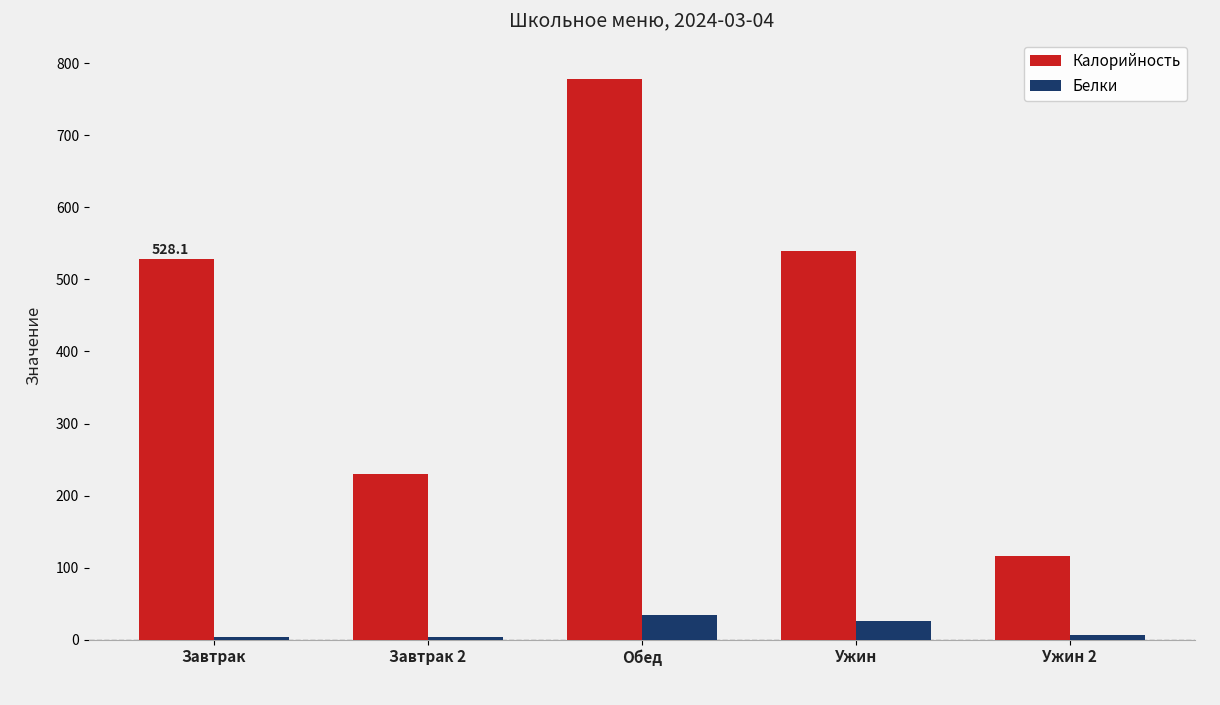

What value does the Белки series have at Ужин?

25.8